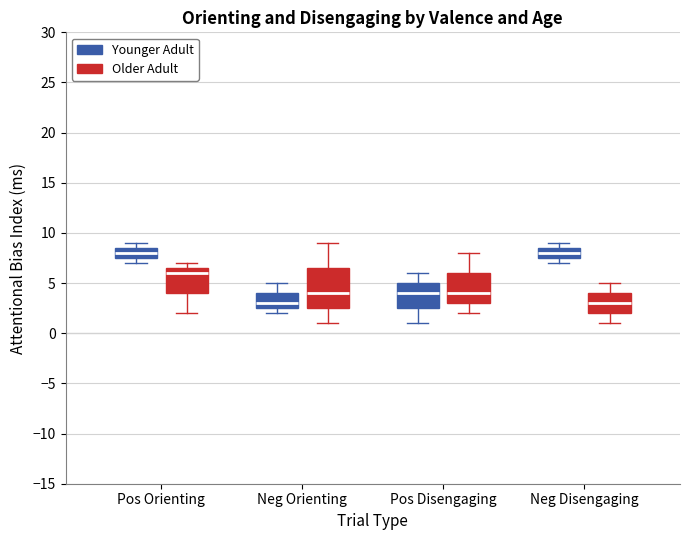

Where does the lower whisker of the box for Pos Orienting (Older Adult) end on the y-axis? The values are not printed on the chart, so give them approximately, as read against the axis.

2.0